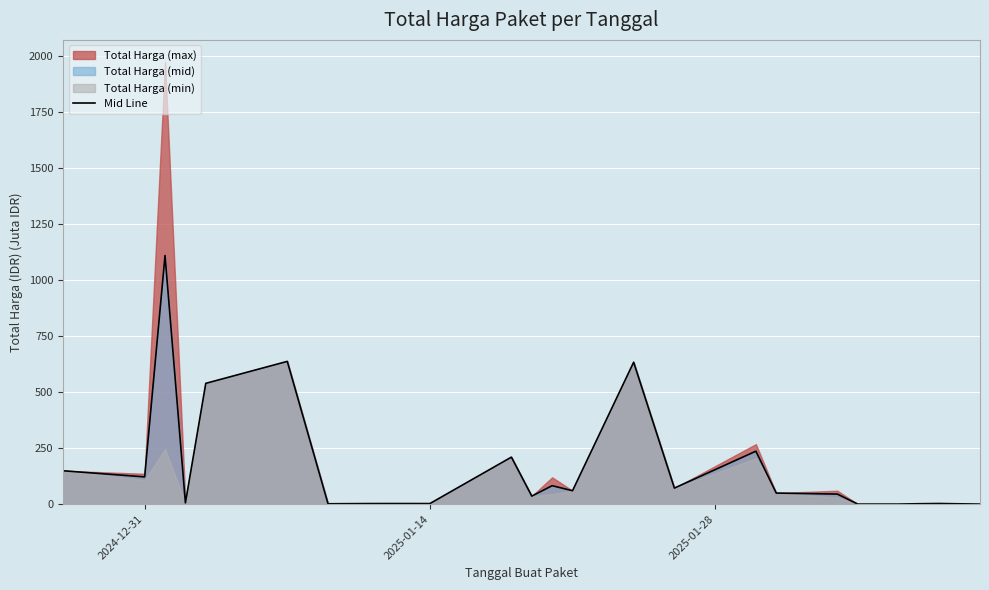

What is the maximum value for Mid Line?

1110.0